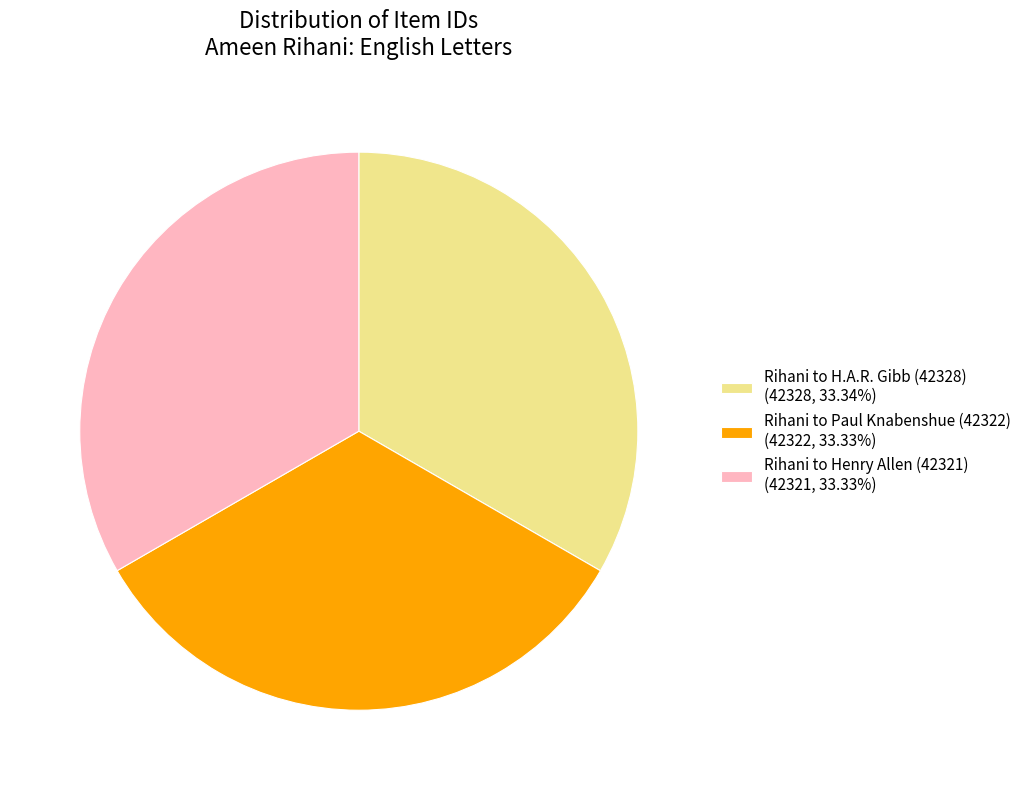

Is there any slice that represents more than half of the pie?

No